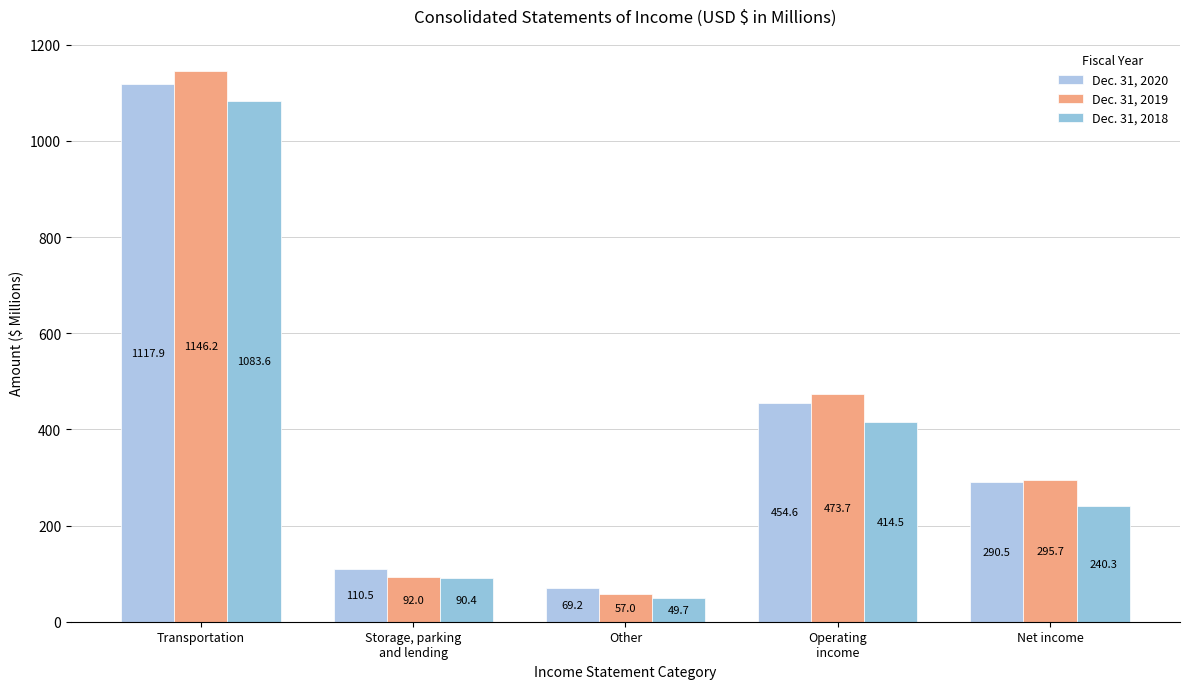

What is the value of the Dec. 31, 2020 bar at the 4th from the left?

454.6